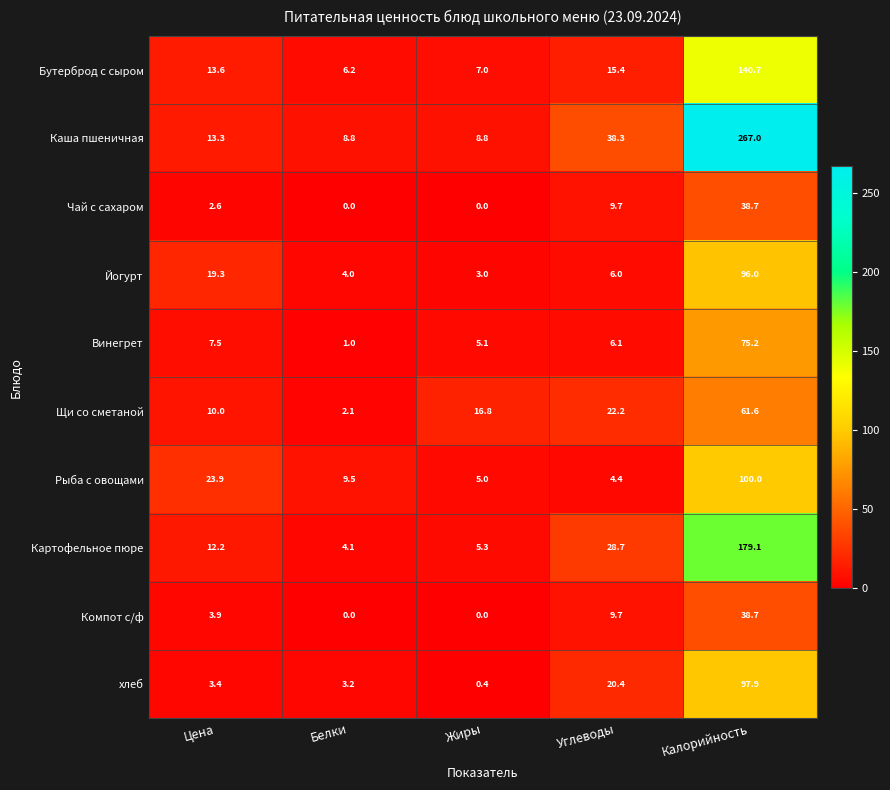

What is the total value across all series at Белки?

38.9